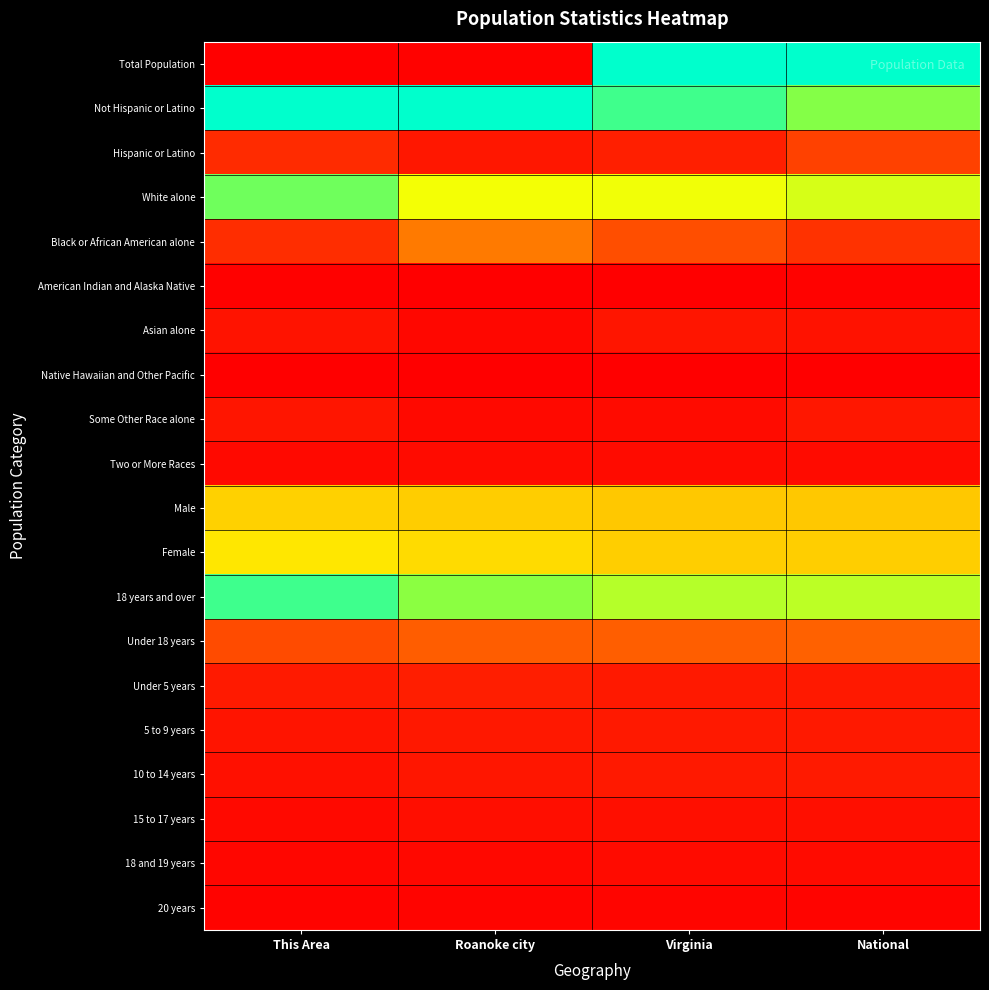

What is the total value across all series at This Area?

4.6